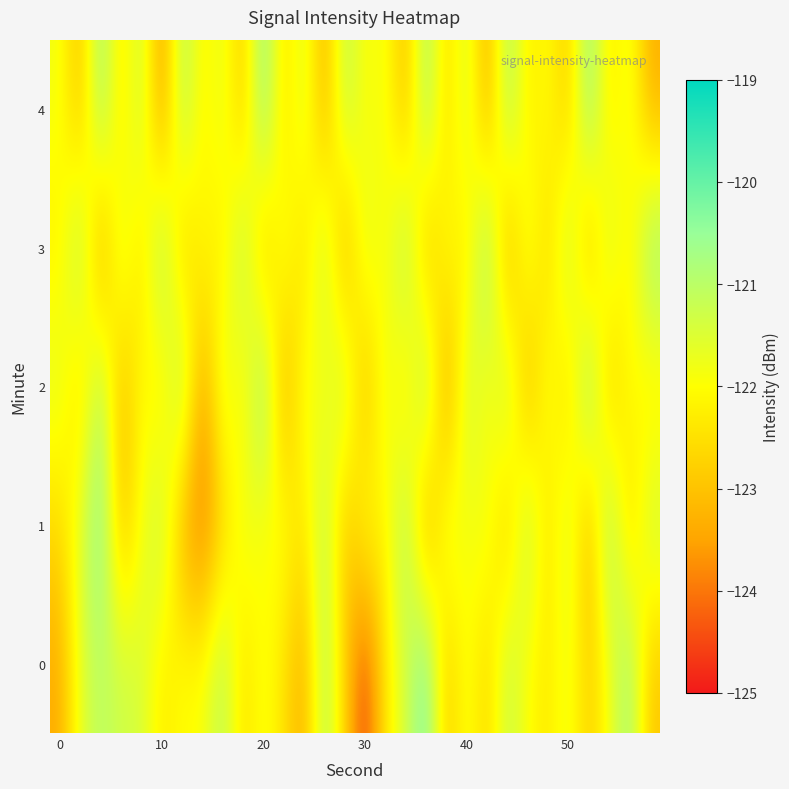

Reading left to right, what are all the values shown in this chart?

0: -123.4	-121.6	-121.0	-121.3	-121.4	-122.4	-121.9	-121.9	-120.9	-122.6	-121.8	-122.5	-123.4	-120.7	-122.7	-124.7	-122.3	-121.4	-120.0	-123.0	-121.7	-122.8	-121.1	-122.0	-122.4	-121.7	-122.9	-121.9	-120.5	-123.0
1: -122.6	-121.5	-120.2	-123.2	-121.9	-121.0	-123.4	-124.1	-122.9	-121.6	-122.1	-121.8	-122.5	-120.9	-123.2	-121.7	-122.3	-120.6	-123.8	-121.4	-122.0	-121.6	-123.1	-120.8	-122.7	-121.2	-123.5	-120.4	-122.9	-121.1
2: -121.5	-122.8	-120.7	-123.3	-121.9	-122.6	-120.5	-123.7	-121.3	-122.4	-120.2	-123.6	-121.7	-122.1	-120.9	-123.4	-121.5	-122.7	-120.3	-123.9	-121.1	-122.2	-120.8	-123.5	-121.6	-122.9	-120.1	-123.2	-121.8	-122.5
3: -122.3	-120.6	-123.8	-121.2	-122.7	-120.4	-123.1	-121.9	-122.5	-120.7	-123.3	-121.5	-122.8	-120.9	-123.6	-121.3	-122.2	-120.5	-123.4	-121.7	-122.6	-120.2	-123.7	-121.4	-122.9	-120.8	-123.5	-121.1	-122.4	-120.3
4: -121.8	-123.2	-120.4	-122.6	-121.0	-123.9	-120.7	-122.3	-121.5	-123.1	-120.2	-122.7	-121.3	-123.5	-120.9	-122.1	-121.7	-123.3	-120.5	-122.8	-121.2	-123.6	-120.6	-122.4	-121.9	-123.0	-120.3	-122.5	-121.6	-123.4